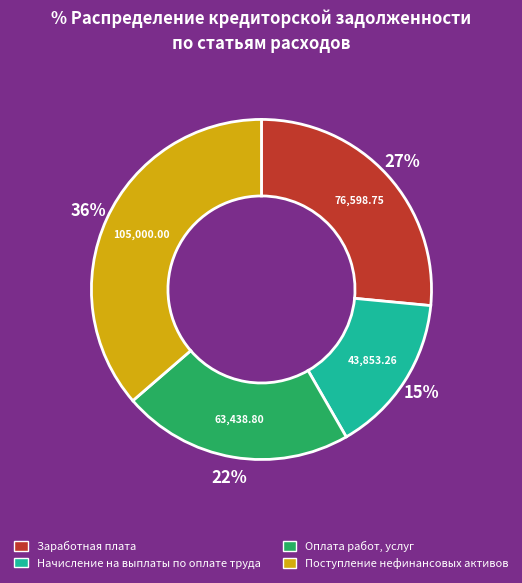

To the nearest percent, what is the average slice percentage?

25%